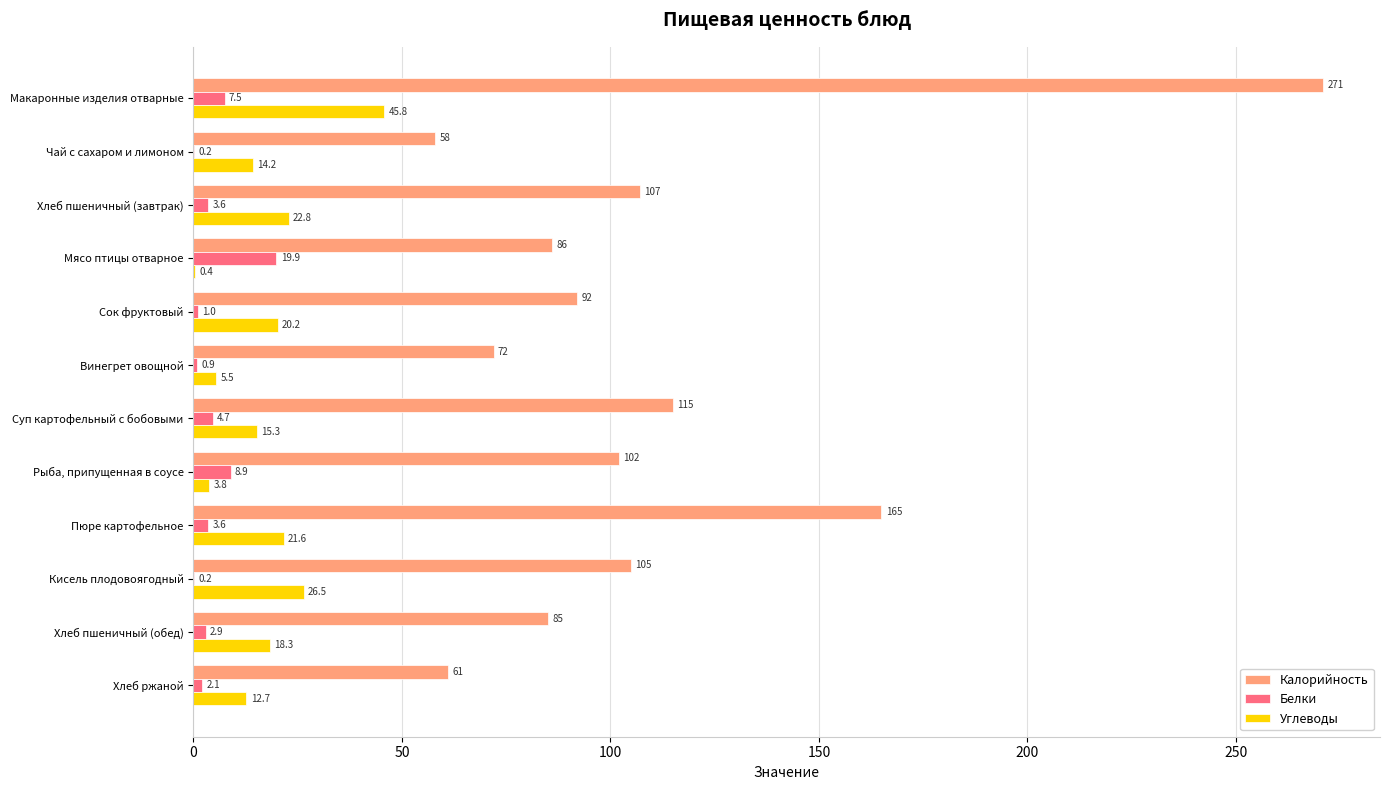

Between Макаронные изделия отварные and Хлеб пшеничный (обед), which series saw the biggest shift?

Калорийность